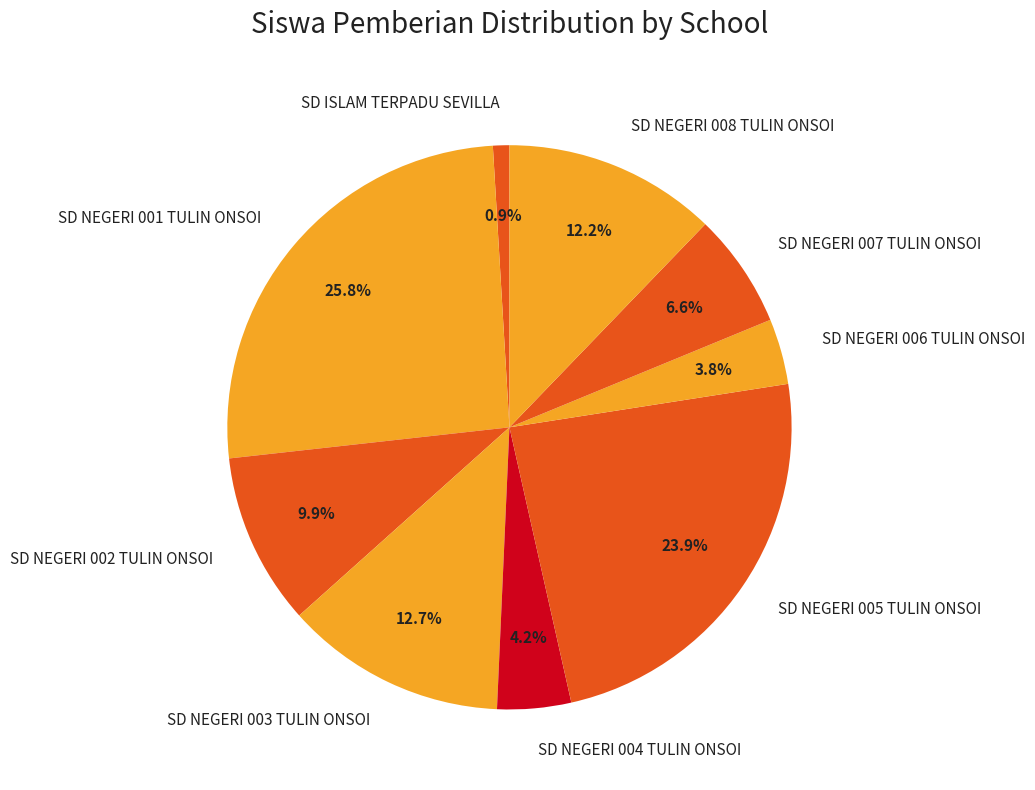

What portion of the pie excludes SD NEGERI 006 TULIN ONSOI?

96.2%